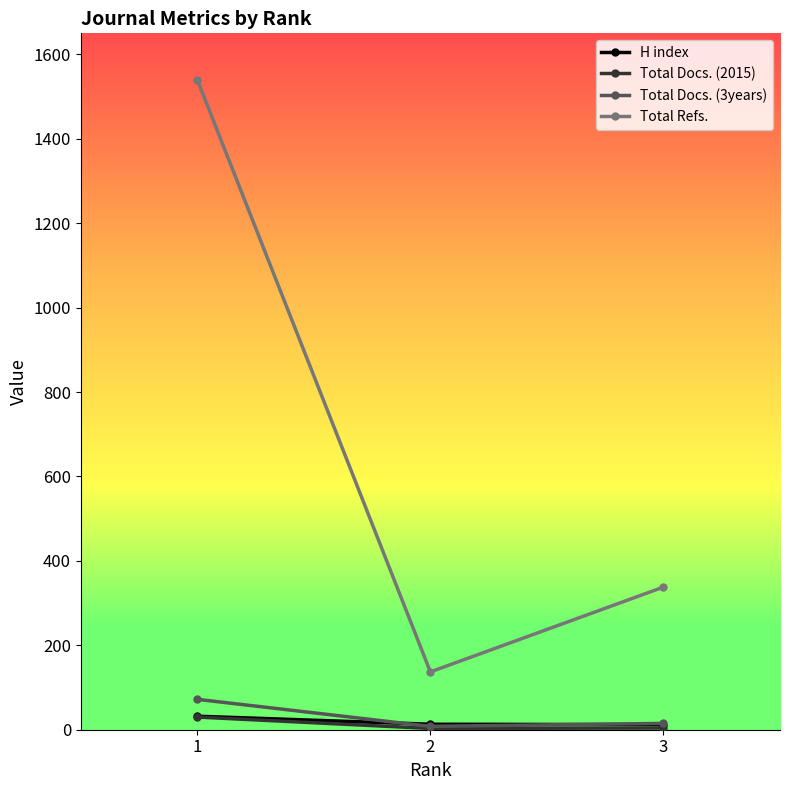

What is the maximum value shown in the chart?

1540